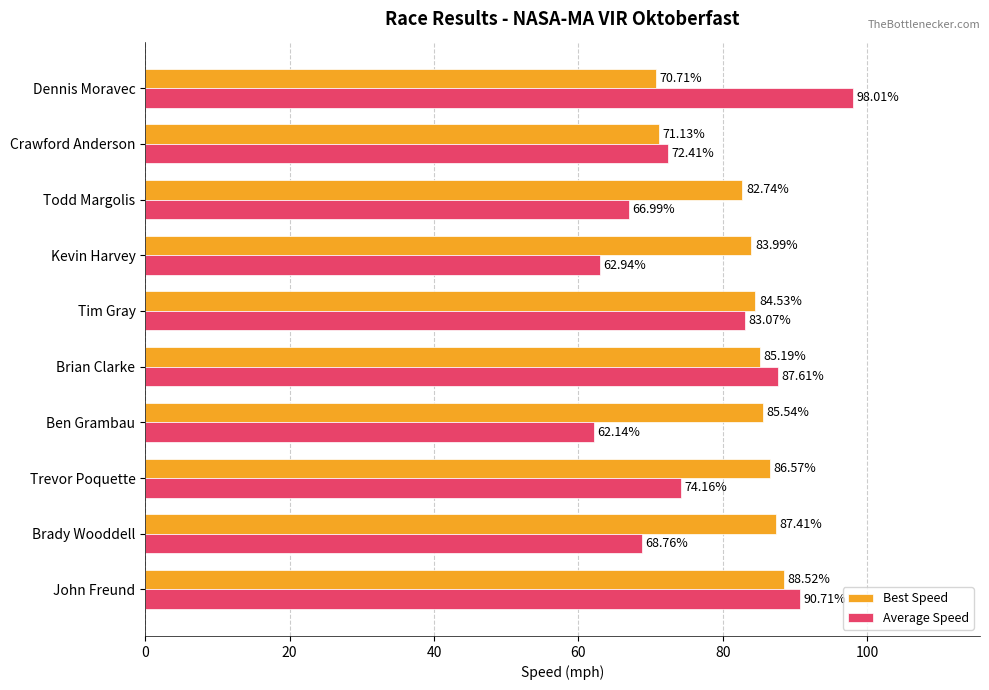

At which label does Average Speed reach its peak?

Dennis Moravec